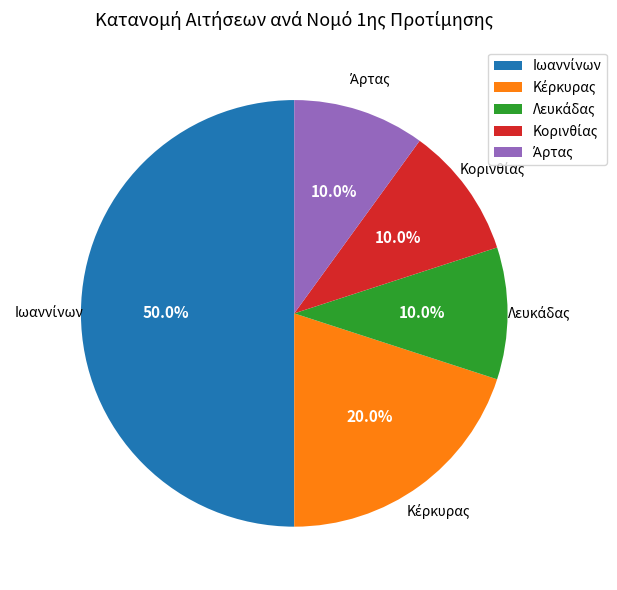

Count the number of slices in the pie.

5